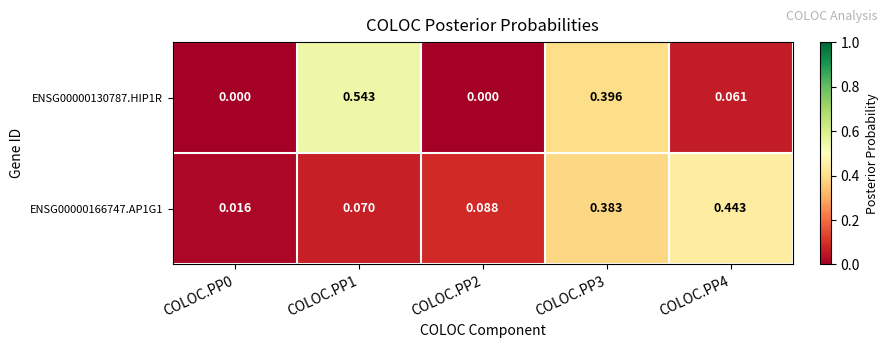

Is the value of ENSG00000166747.AP1G1 at COLOC.PP3 greater than the value of ENSG00000130787.HIP1R at COLOC.PP3?

No